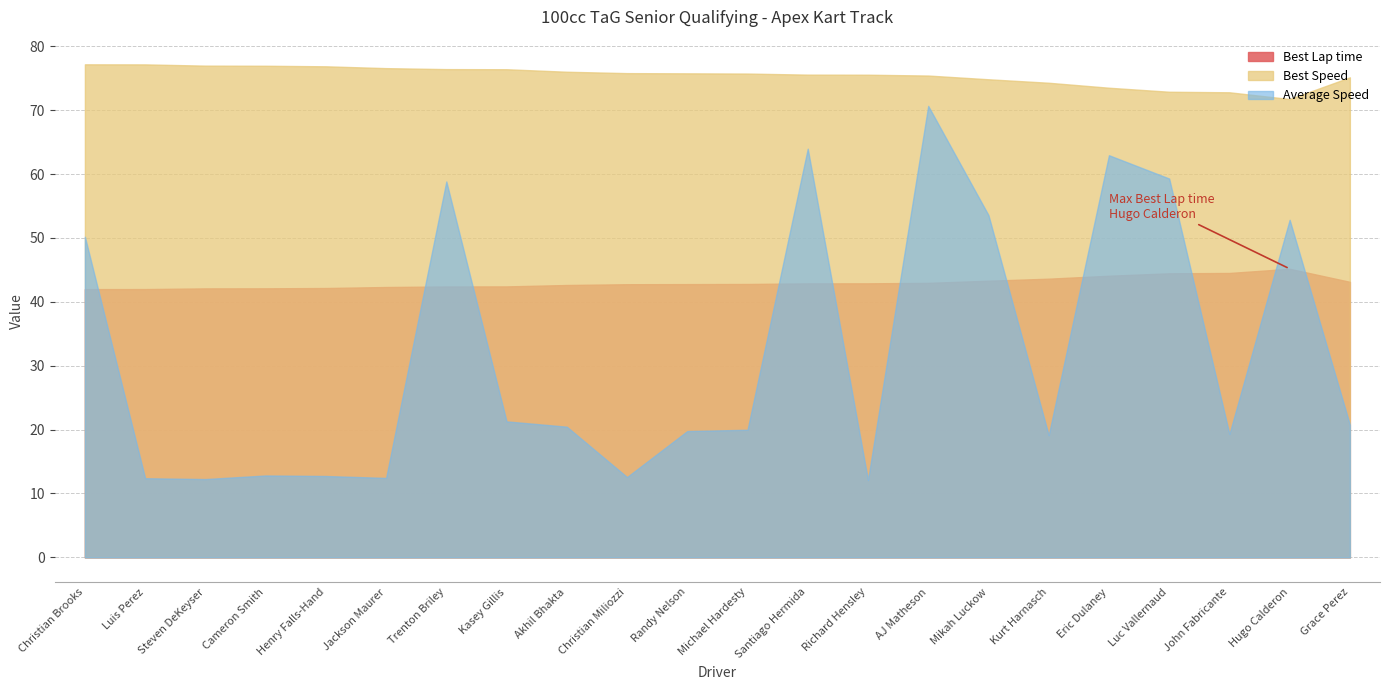

What is the label of the 22nd point from the left?

Grace Perez